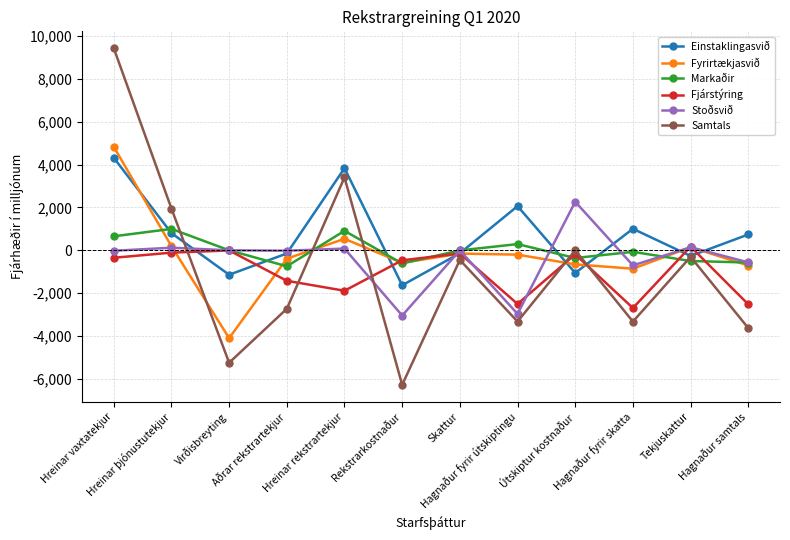

Which series ends up on top after the final intersection of Fjárstýring and Markaðir?

Markaðir